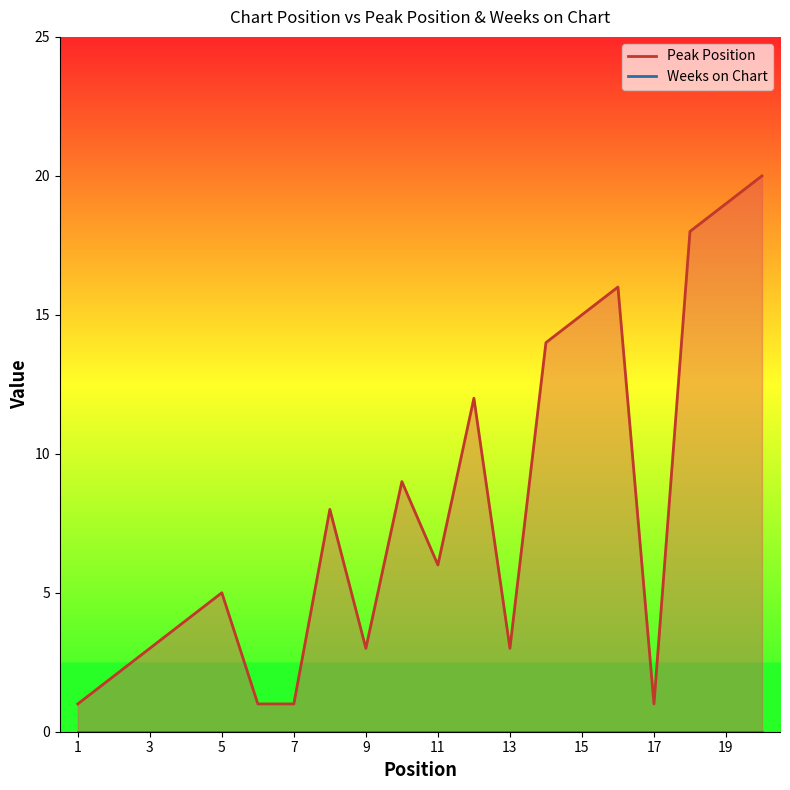

The value at 5 is 9. True or false?

False